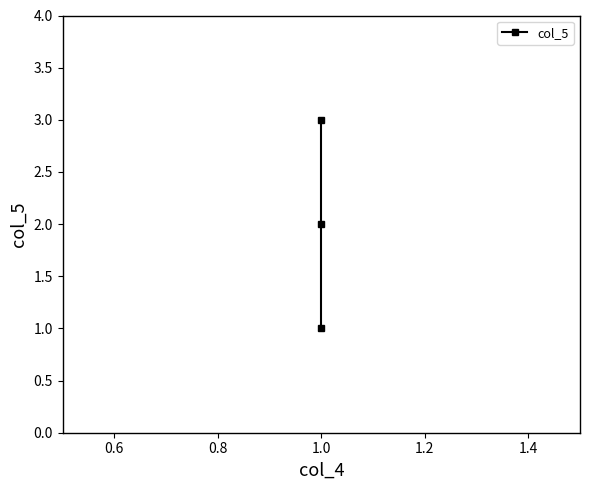

What is the maximum value shown in the chart?

3